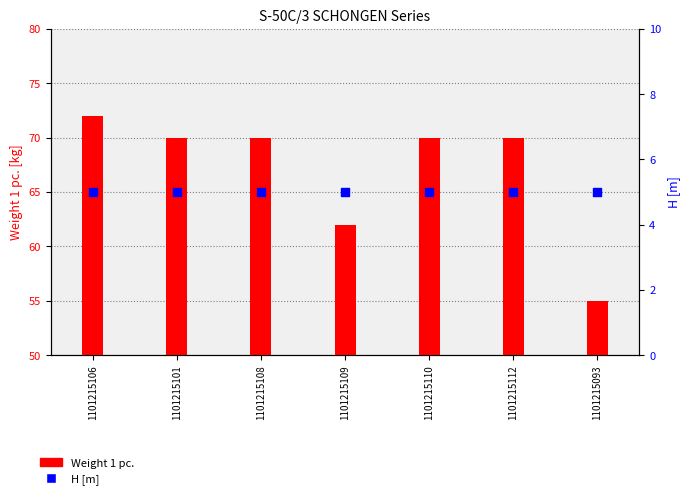

What is the total value across all series at 1101215106?

77